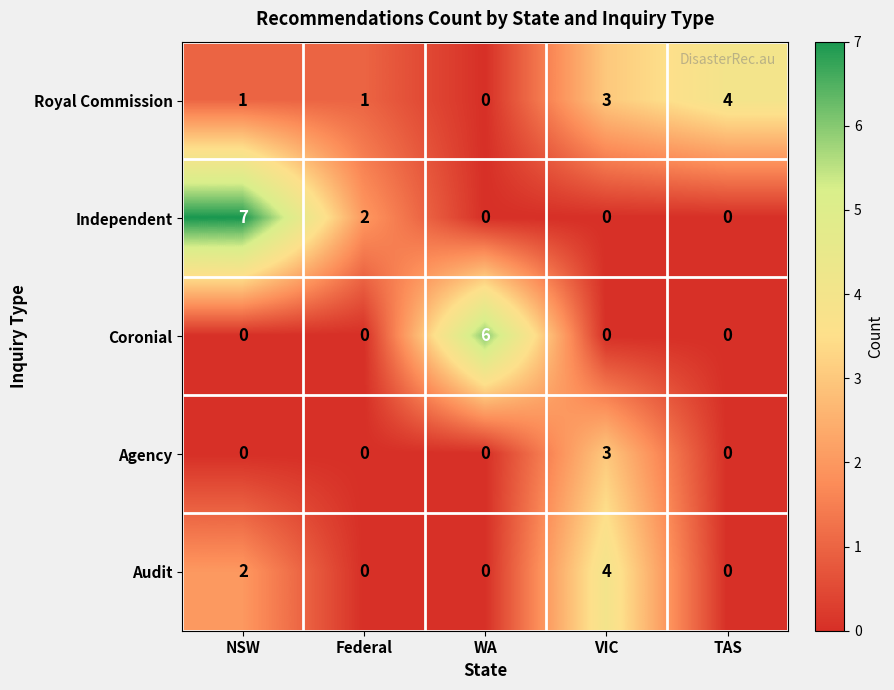

Which series has the largest range (max minus min)?

Independent